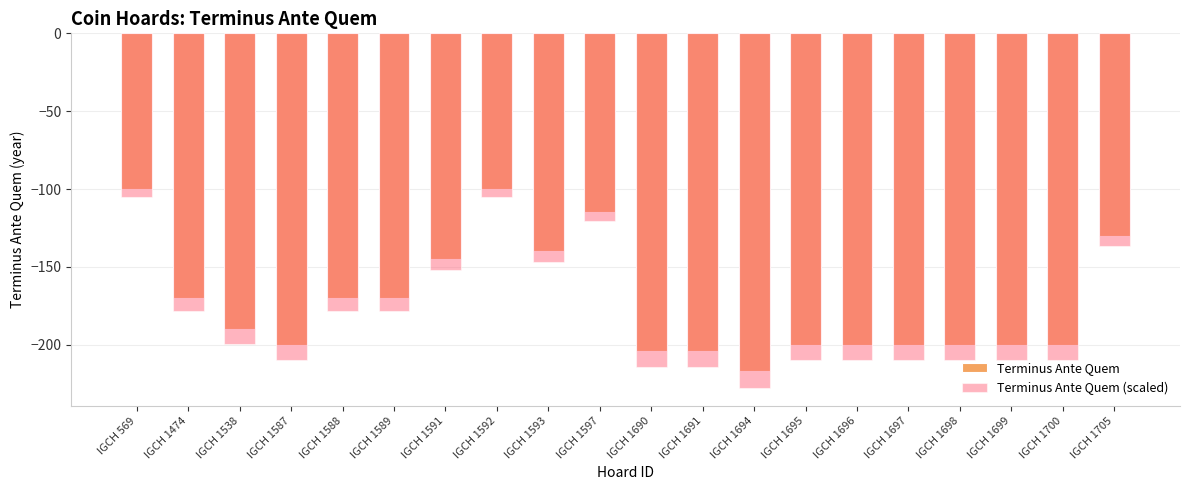

Which series has the largest range (max minus min)?

Terminus Ante Quem (scaled)